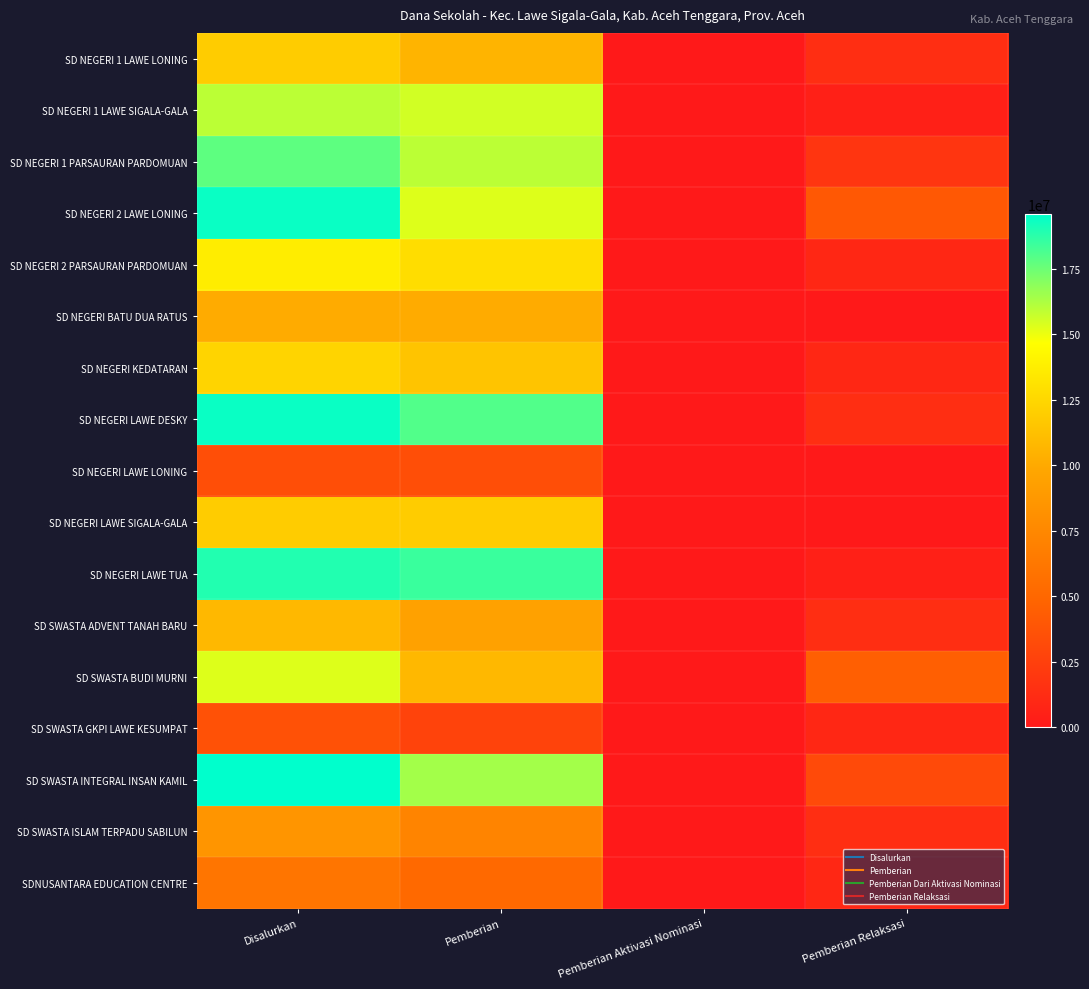

Reading left to right, extract all data points from this chart.

SD NEGERI 1 LAWE LONING: Disalurkan=11925000	Pemberian=10575000	Pemberian Aktivasi Nominasi=0	Pemberian Relaksasi=1350000
SD NEGERI 1 LAWE SIGALA-GALA: Disalurkan=15975000	Pemberian=15525000	Pemberian Aktivasi Nominasi=0	Pemberian Relaksasi=450000
SD NEGERI 1 PARSAURAN PARDOMUAN: Disalurkan=17775000	Pemberian=15975000	Pemberian Aktivasi Nominasi=0	Pemberian Relaksasi=1800000
SD NEGERI 2 LAWE LONING: Disalurkan=19350000	Pemberian=15300000	Pemberian Aktivasi Nominasi=0	Pemberian Relaksasi=4050000
SD NEGERI 2 PARSAURAN PARDOMUAN: Disalurkan=13725000	Pemberian=12825000	Pemberian Aktivasi Nominasi=0	Pemberian Relaksasi=900000
SD NEGERI BATU DUA RATUS: Disalurkan=10125000	Pemberian=10125000	Pemberian Aktivasi Nominasi=0	Pemberian Relaksasi=0
SD NEGERI KEDATARAN: Disalurkan=12375000	Pemberian=11475000	Pemberian Aktivasi Nominasi=0	Pemberian Relaksasi=900000
SD NEGERI LAWE DESKY: Disalurkan=19350000	Pemberian=18000000	Pemberian Aktivasi Nominasi=0	Pemberian Relaksasi=1350000
SD NEGERI LAWE LONING: Disalurkan=3375000	Pemberian=3375000	Pemberian Aktivasi Nominasi=0	Pemberian Relaksasi=0
SD NEGERI LAWE SIGALA-GALA: Disalurkan=11925000	Pemberian=11925000	Pemberian Aktivasi Nominasi=0	Pemberian Relaksasi=0
SD NEGERI LAWE TUA: Disalurkan=18900000	Pemberian=18450000	Pemberian Aktivasi Nominasi=0	Pemberian Relaksasi=450000
SD SWASTA ADVENT TANAH BARU: Disalurkan=10800000	Pemberian=9450000	Pemberian Aktivasi Nominasi=0	Pemberian Relaksasi=1350000
SD SWASTA BUDI MURNI: Disalurkan=15300000	Pemberian=10800000	Pemberian Aktivasi Nominasi=0	Pemberian Relaksasi=4500000
SD SWASTA GKPI LAWE KESUMPAT: Disalurkan=3600000	Pemberian=2700000	Pemberian Aktivasi Nominasi=0	Pemberian Relaksasi=900000
SD SWASTA INTEGRAL INSAN KAMIL: Disalurkan=19575000	Pemberian=16425000	Pemberian Aktivasi Nominasi=0	Pemberian Relaksasi=3150000
SD SWASTA ISLAM TERPADU SABILUN: Disalurkan=8550000	Pemberian=7200000	Pemberian Aktivasi Nominasi=0	Pemberian Relaksasi=1350000
SDNUSANTARA EDUCATION CENTRE: Disalurkan=6075000	Pemberian=5175000	Pemberian Aktivasi Nominasi=0	Pemberian Relaksasi=900000